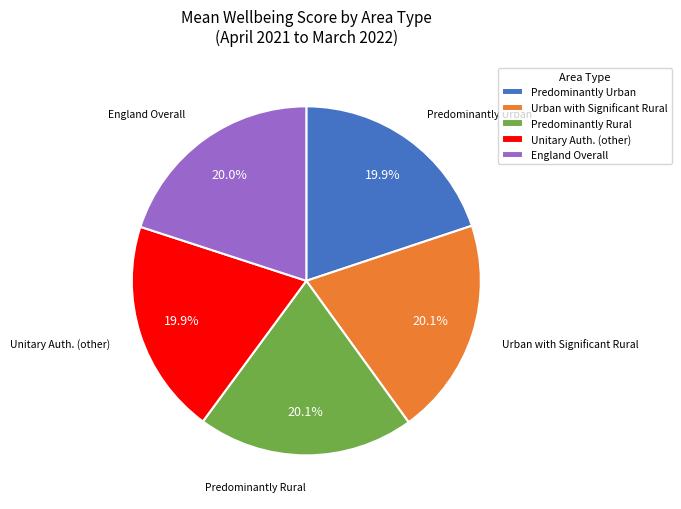

How much of the chart is everything except Predominantly Rural?

79.9%